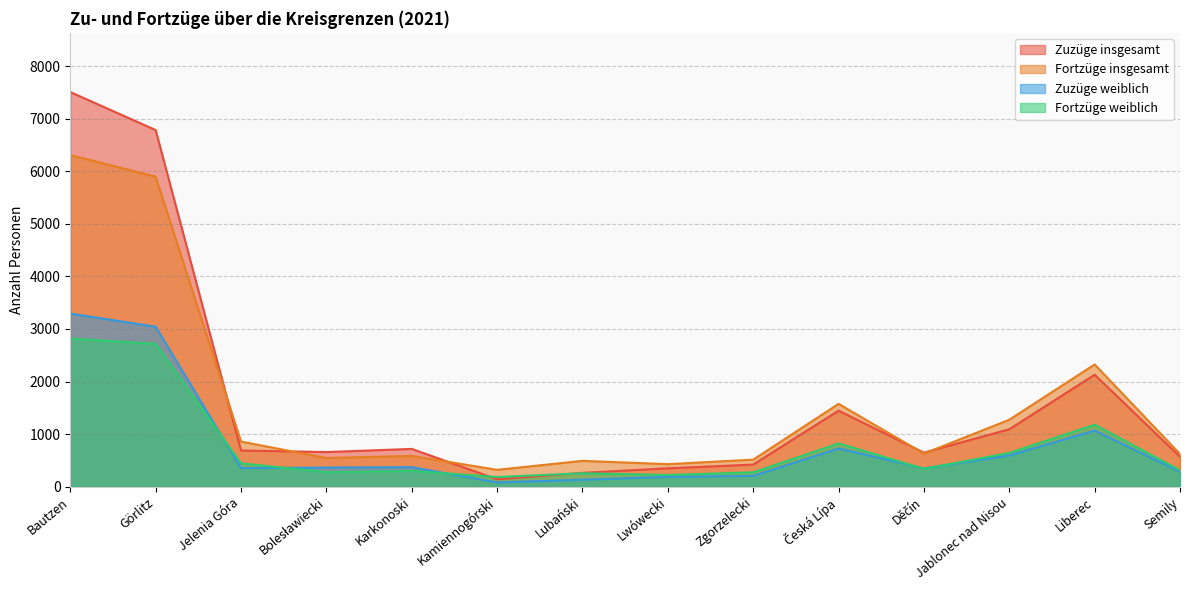

At which label does Zuzüge insgesamt first exceed 689?

Bautzen